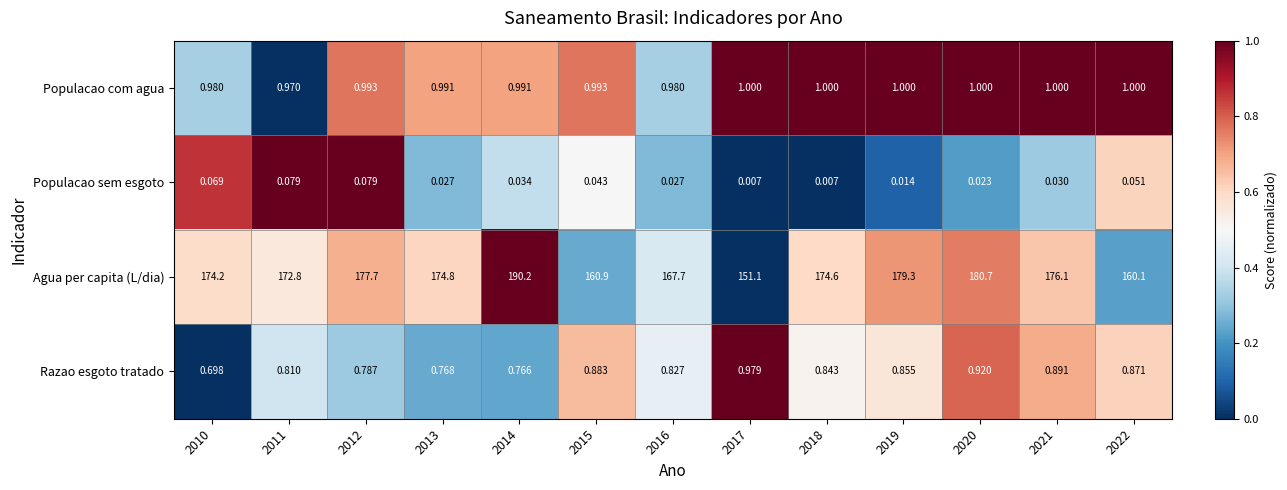

Is the value of Agua per capita (L/dia) at 2022 greater than the value of Populacao com agua at 2010?

Yes